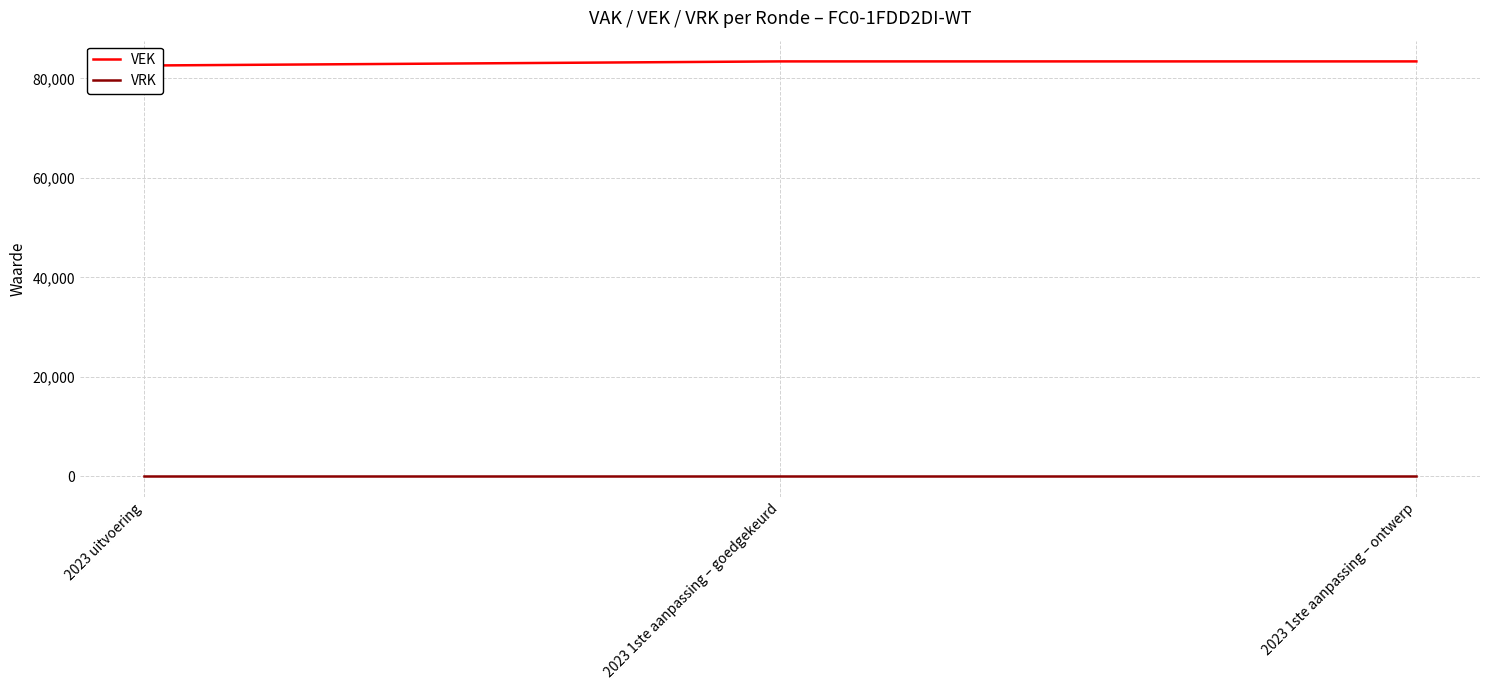

What is the value of the VEK point at the 1st from the left?

82607